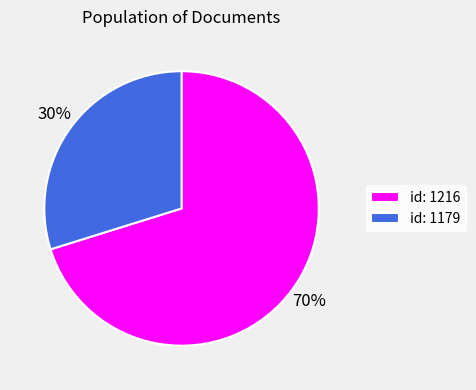

Which has a higher value, id: 1179 or id: 1216?

id: 1216